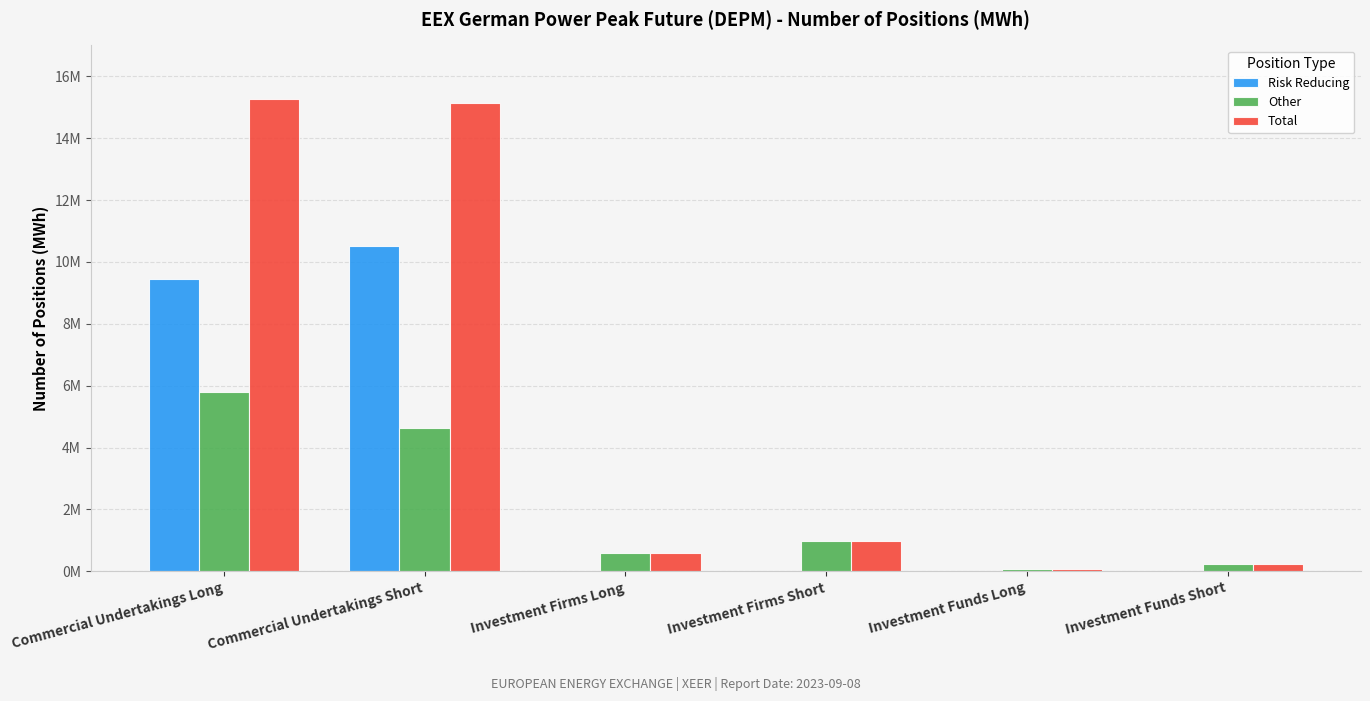

What is the difference between the Other values at Investment Funds Long and Investment Funds Short?

182424